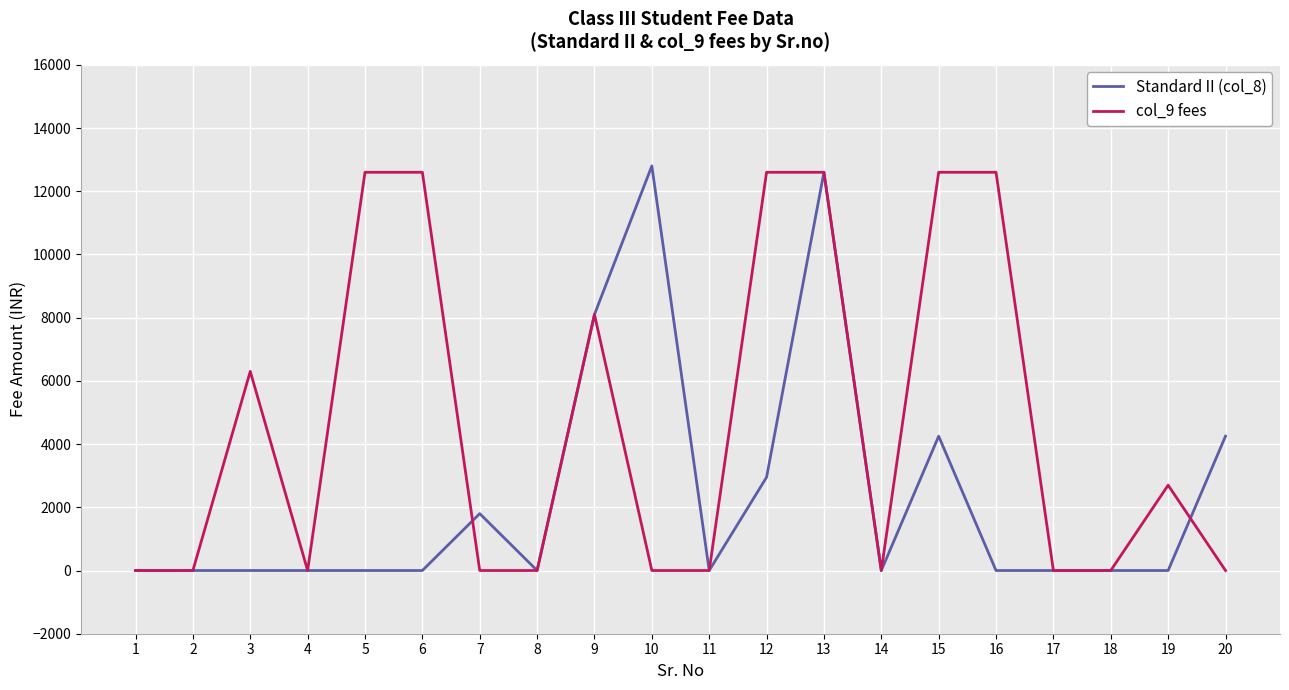

What value does the col_9 fees series have at 16, to the nearest 50?

12600